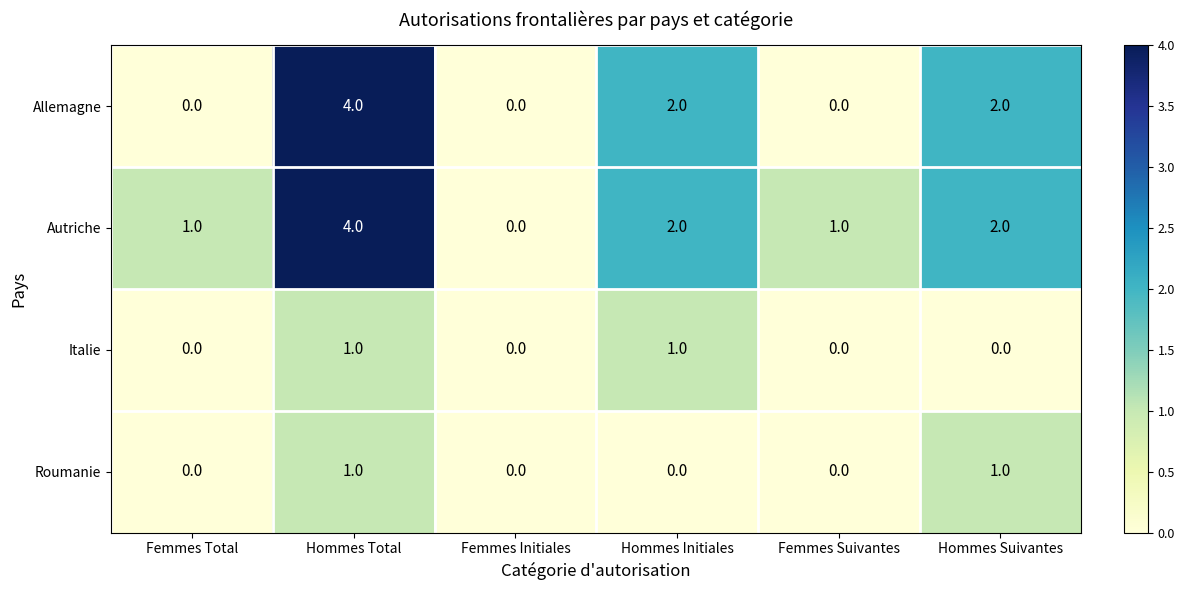

Which series has the widest spread of values?

Allemagne